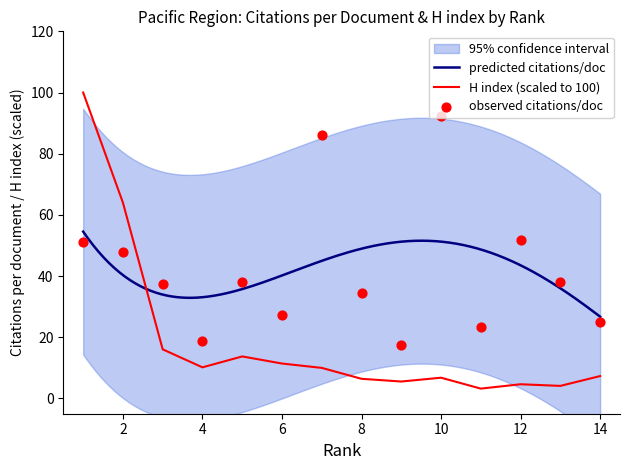

Is the value of H index at 2 greater than the value of Citations per document at 7?

No